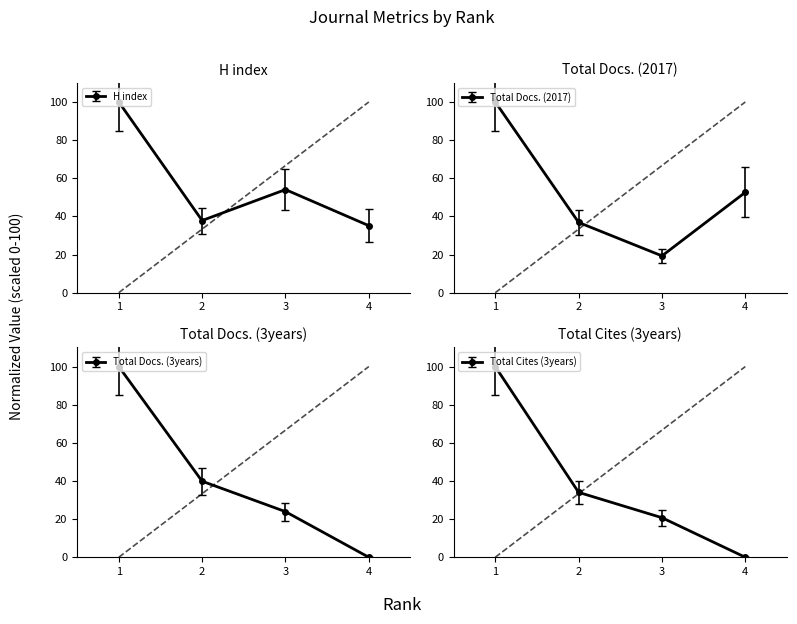

At which label does Total Docs. (3years) first exceed 39?

1